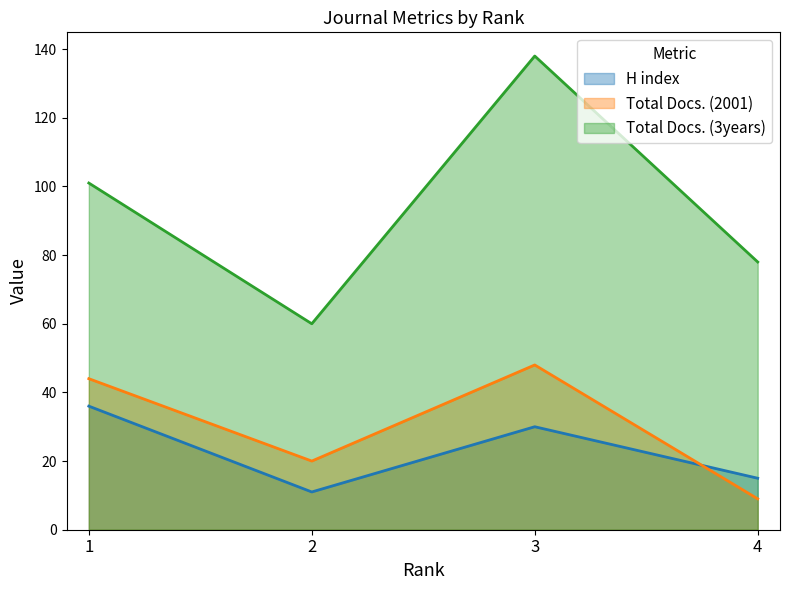

What is the difference between the Total Docs. (2001) values at 4 and 3?

39